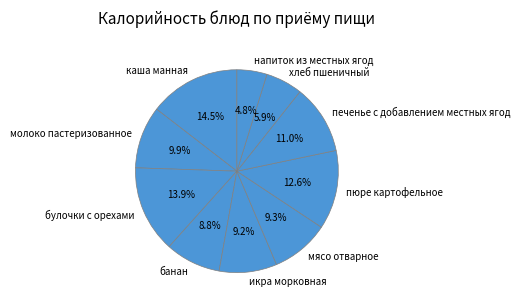

Combined, do булочки с орехами and печенье с добавлением местных ягод account for over 50%?

No